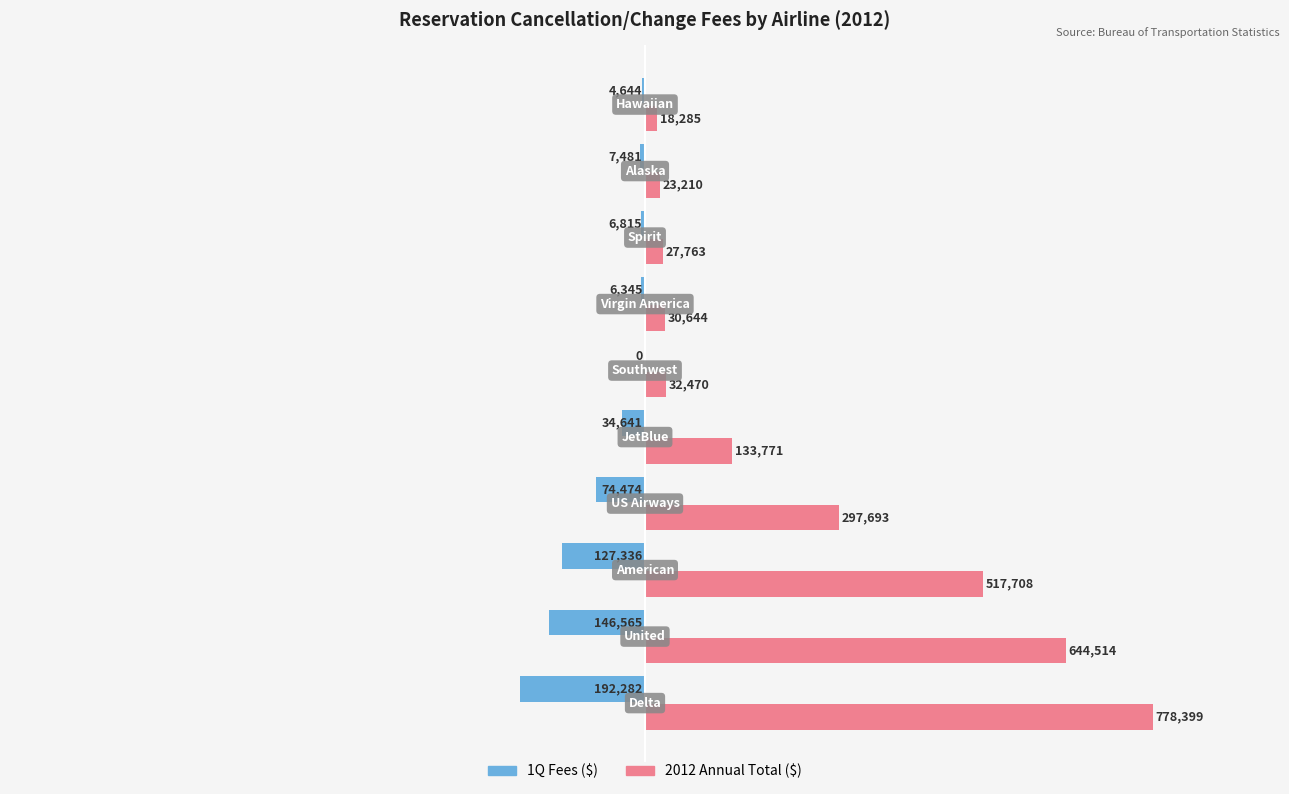

At which category is the sum across all series the highest?

Delta